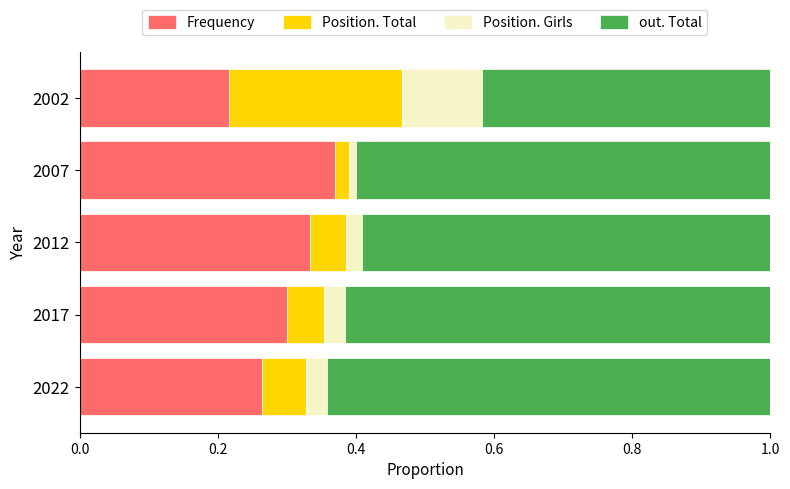

What are all the series names shown in the legend?

Frequency, Position. Total, Position. Girls, out. Total